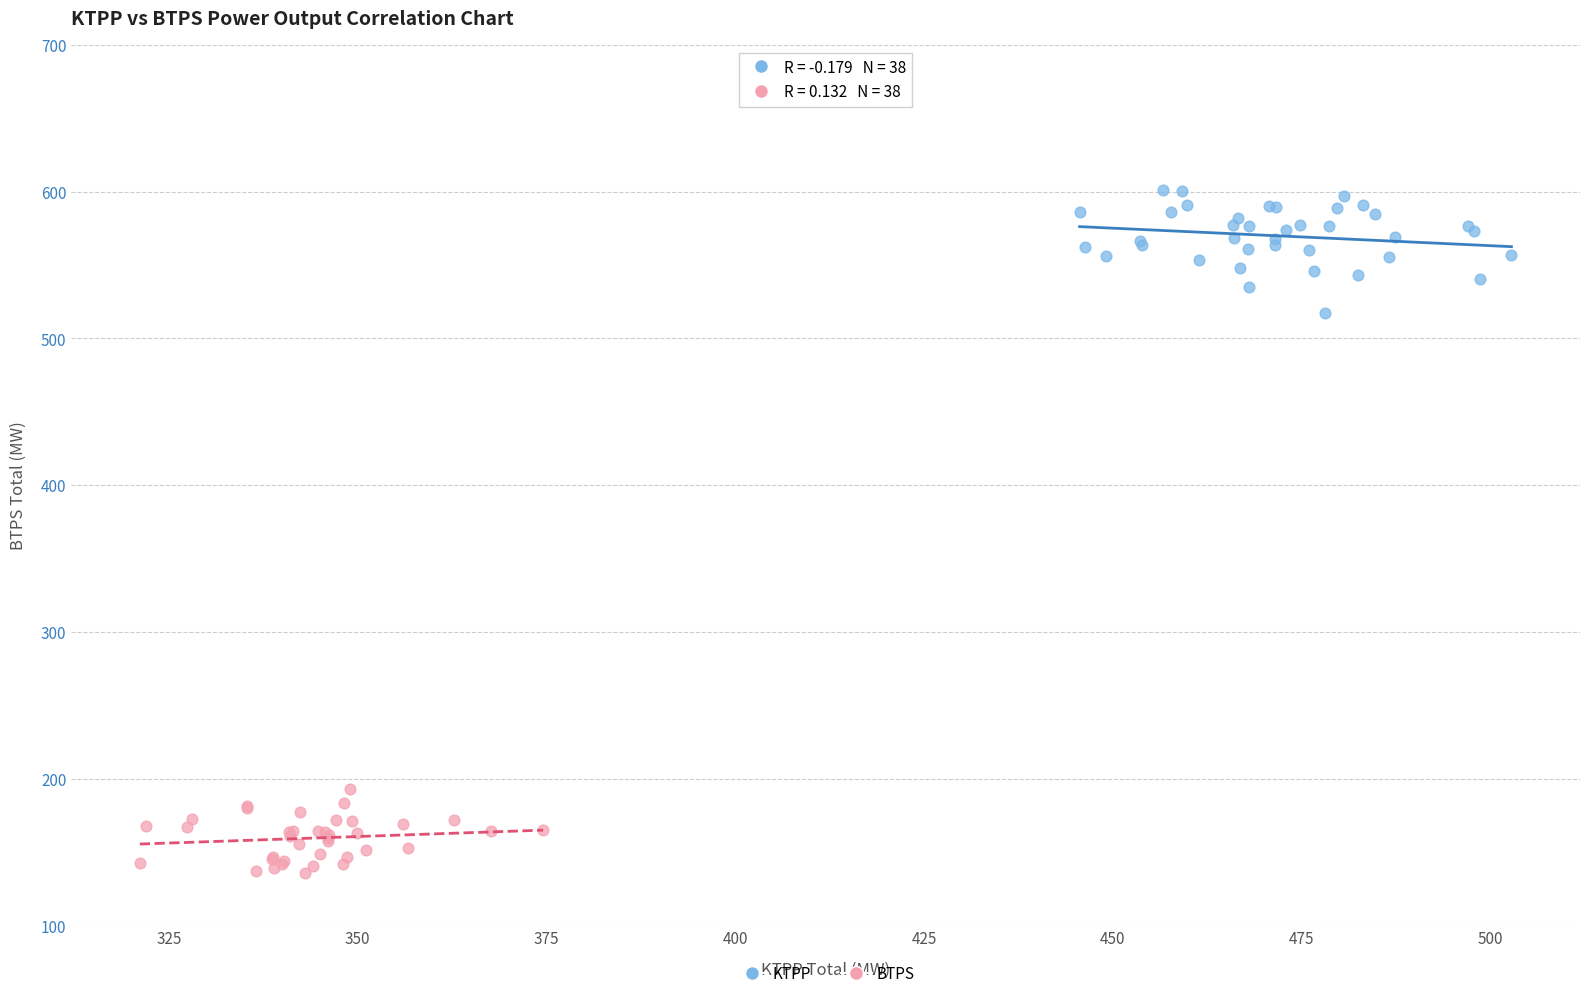

Which series contains the lowest Y value?

BTPS